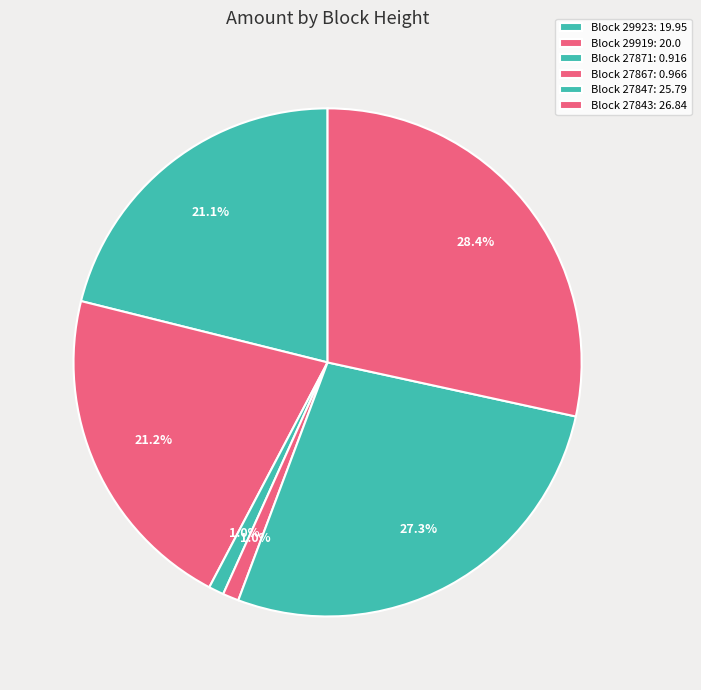

How many slices are in this pie chart?

6